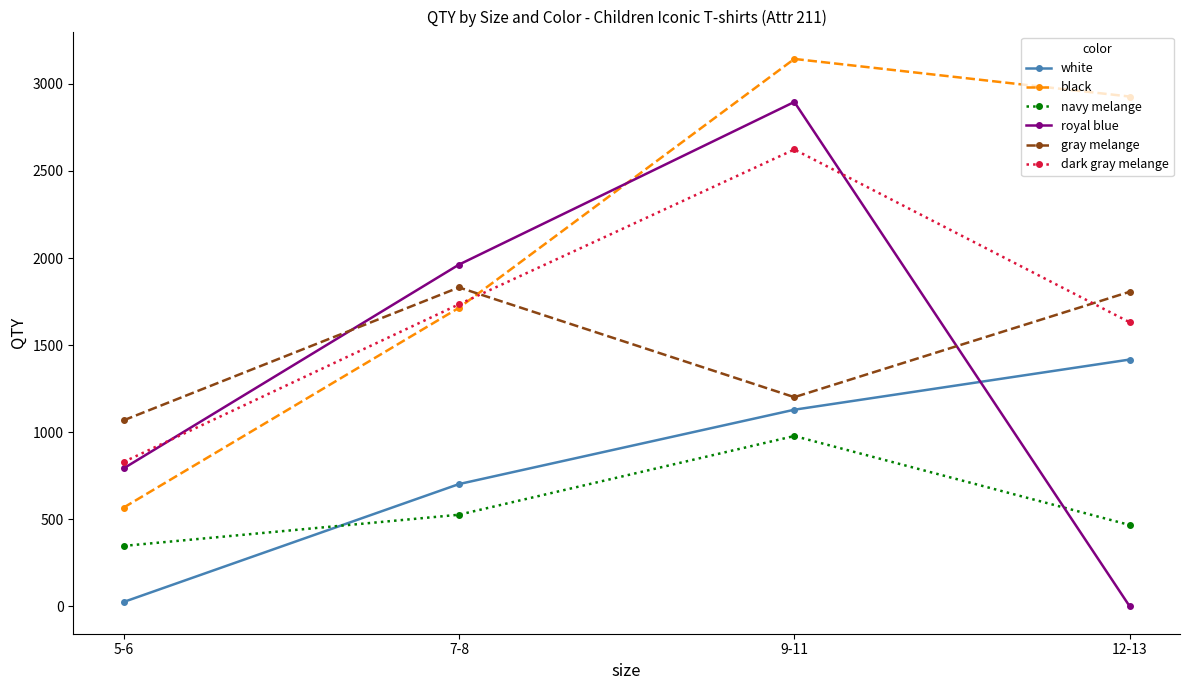

List the labels in order of dark gray melange value, largest first.

9-11, 7-8, 12-13, 5-6